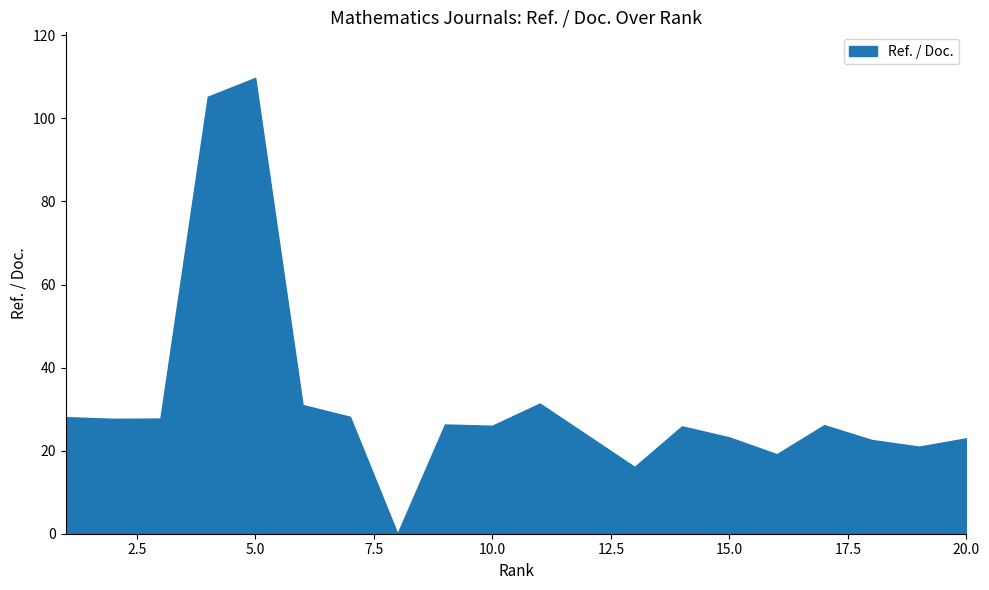

Is it true that the value at 20.0 is 23.0?

True